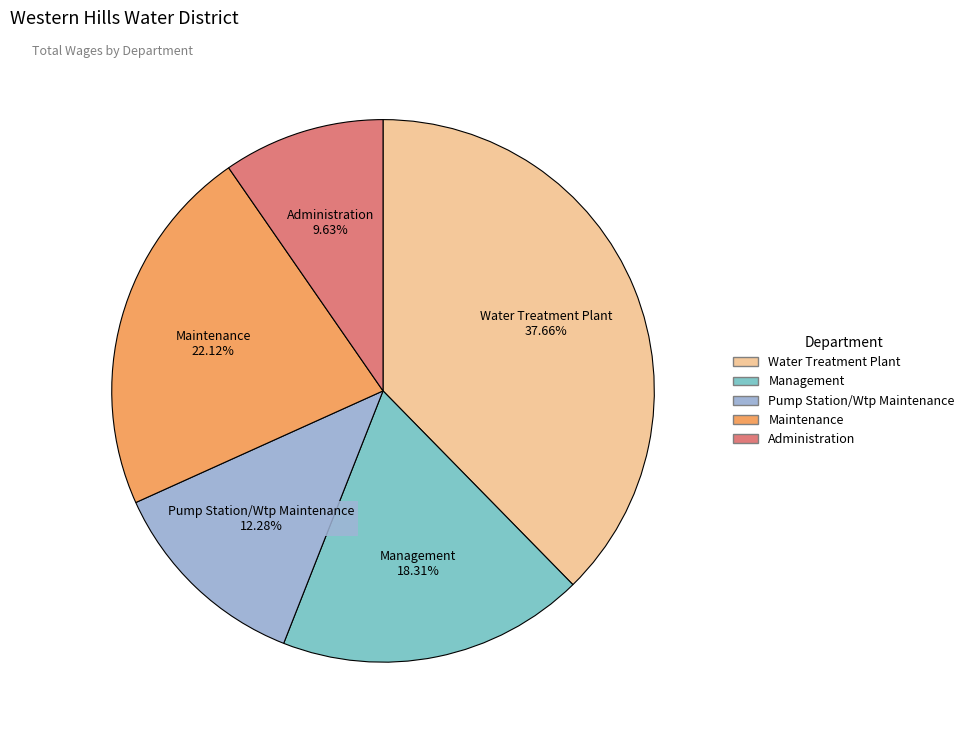

Is there any slice that represents more than half of the pie?

No